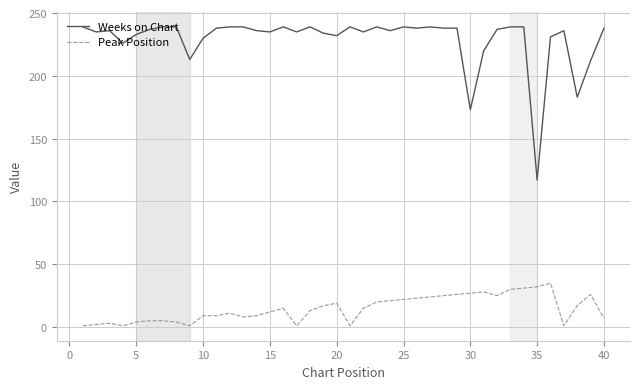

Count the number of categories in the chart.

40